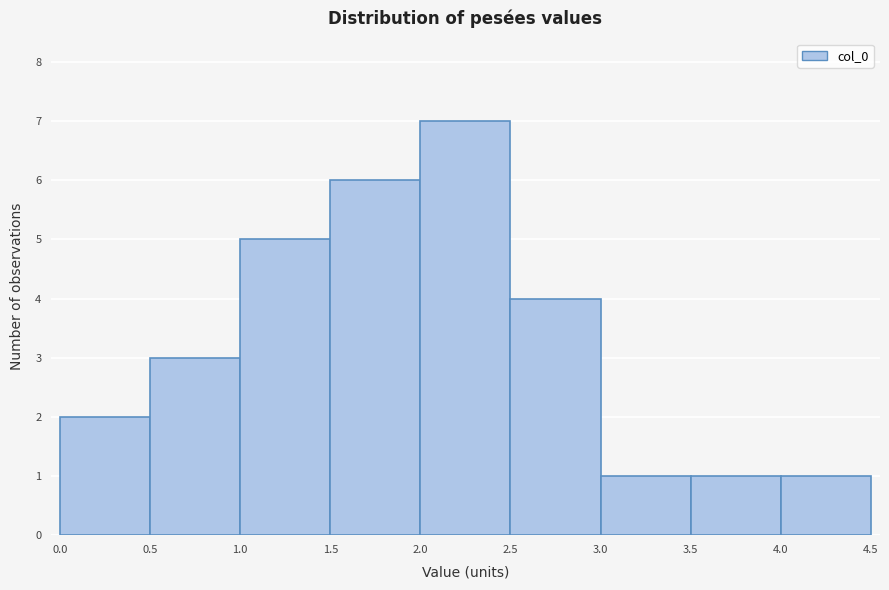

Reading left to right, transcribe this chart: for each bar, give the range it covers on the x-axis and its height. The values are not printed on the chart, so give them approximately, as read against the axis.

0.0 to 0.5: 2
0.5 to 1.0: 3
1.0 to 1.5: 5
1.5 to 2.0: 6
2.0 to 2.5: 7
2.5 to 3.0: 4
3.0 to 3.5: 1
3.5 to 4.0: 1
4.0 to 4.5: 1